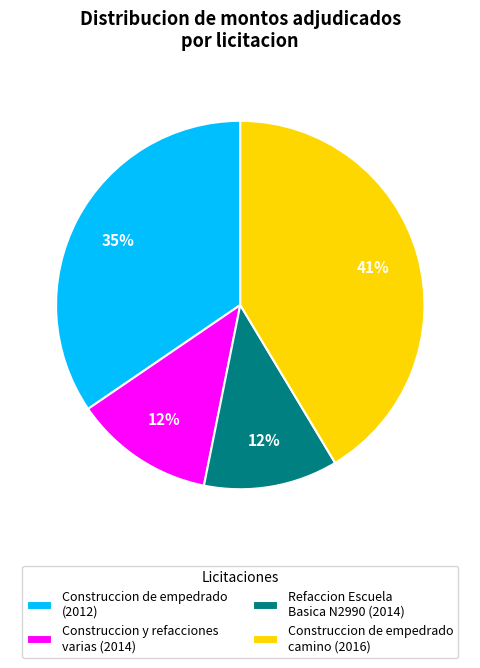

Which category has the biggest portion of the pie?

Construccion de empedrado camino (2016)